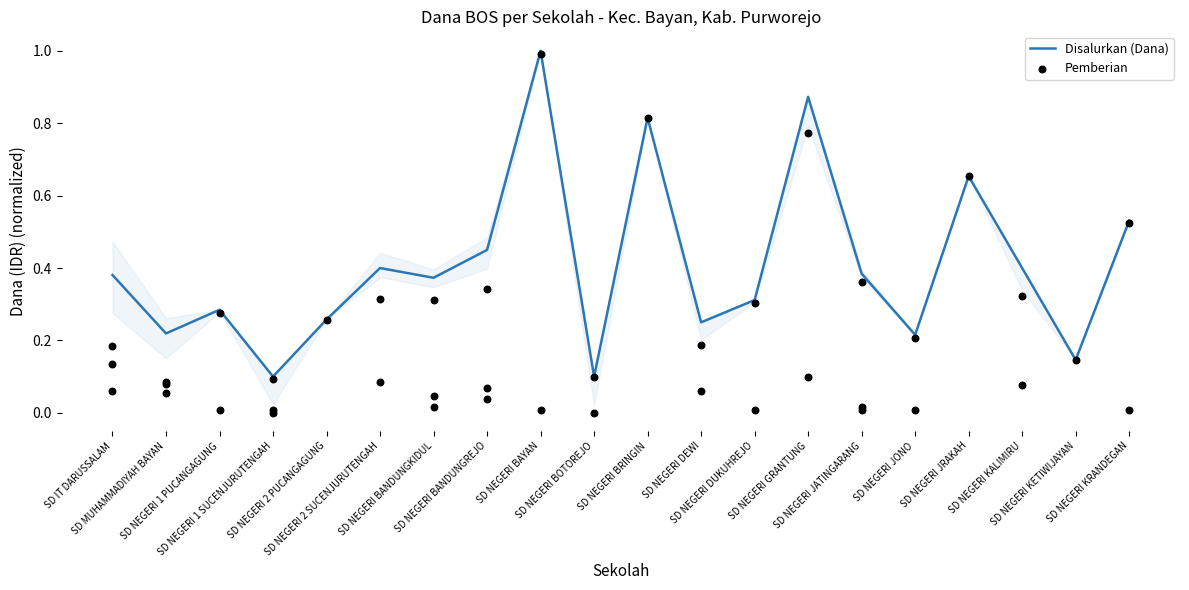

Is the value of Pemberian at SD NEGERI JONO greater than the value of Disalurkan (Dana) at SD NEGERI JRAKAH?

No